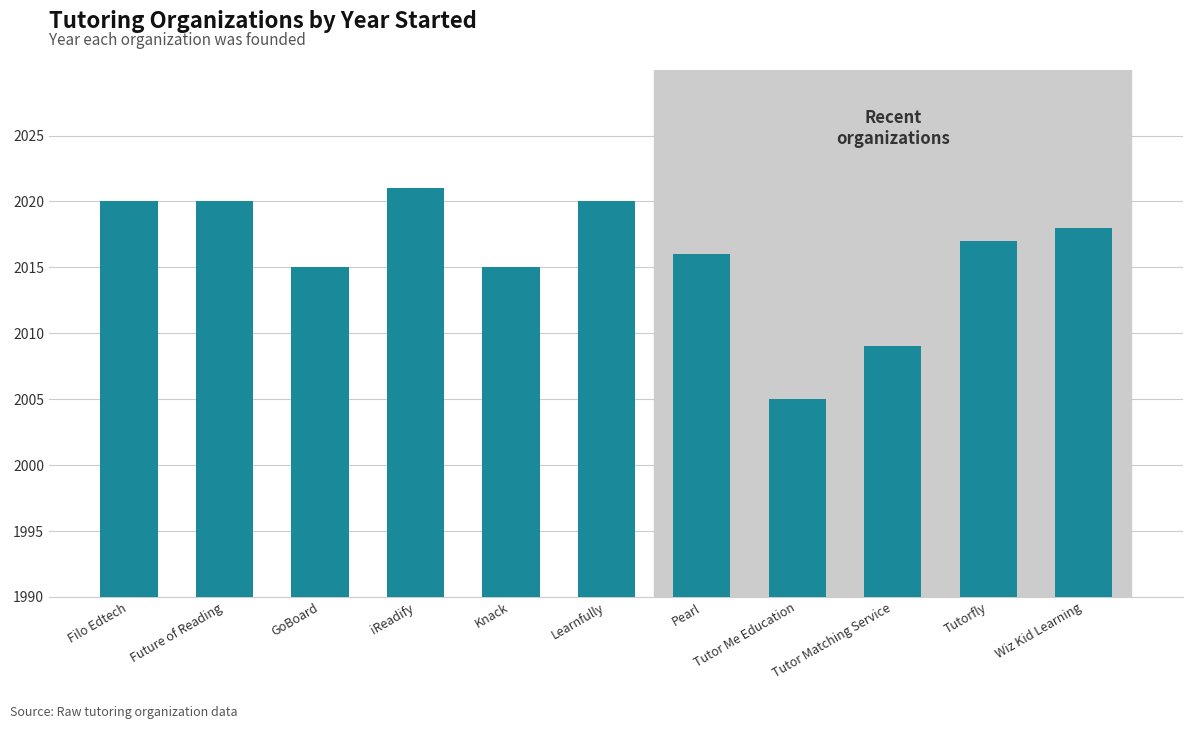

How many values are below 2017?

5